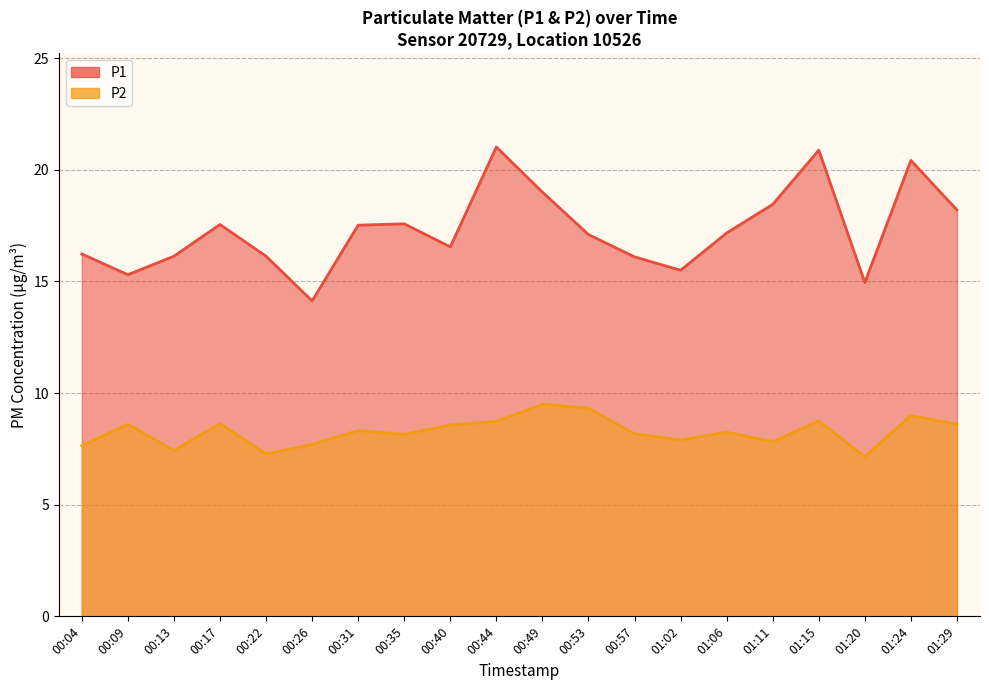

Which series changed the most between 00:17 and 00:35?

P2